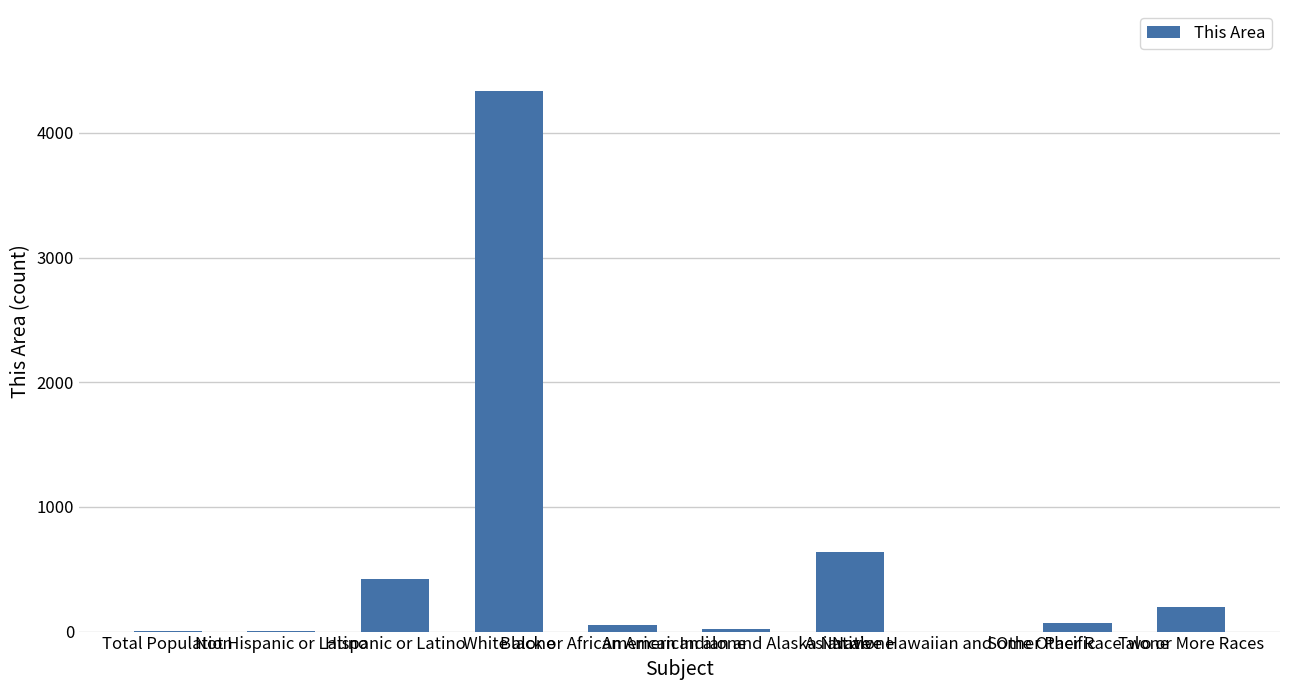

What is the change in value from White alone to Black or African American alone?

-4280